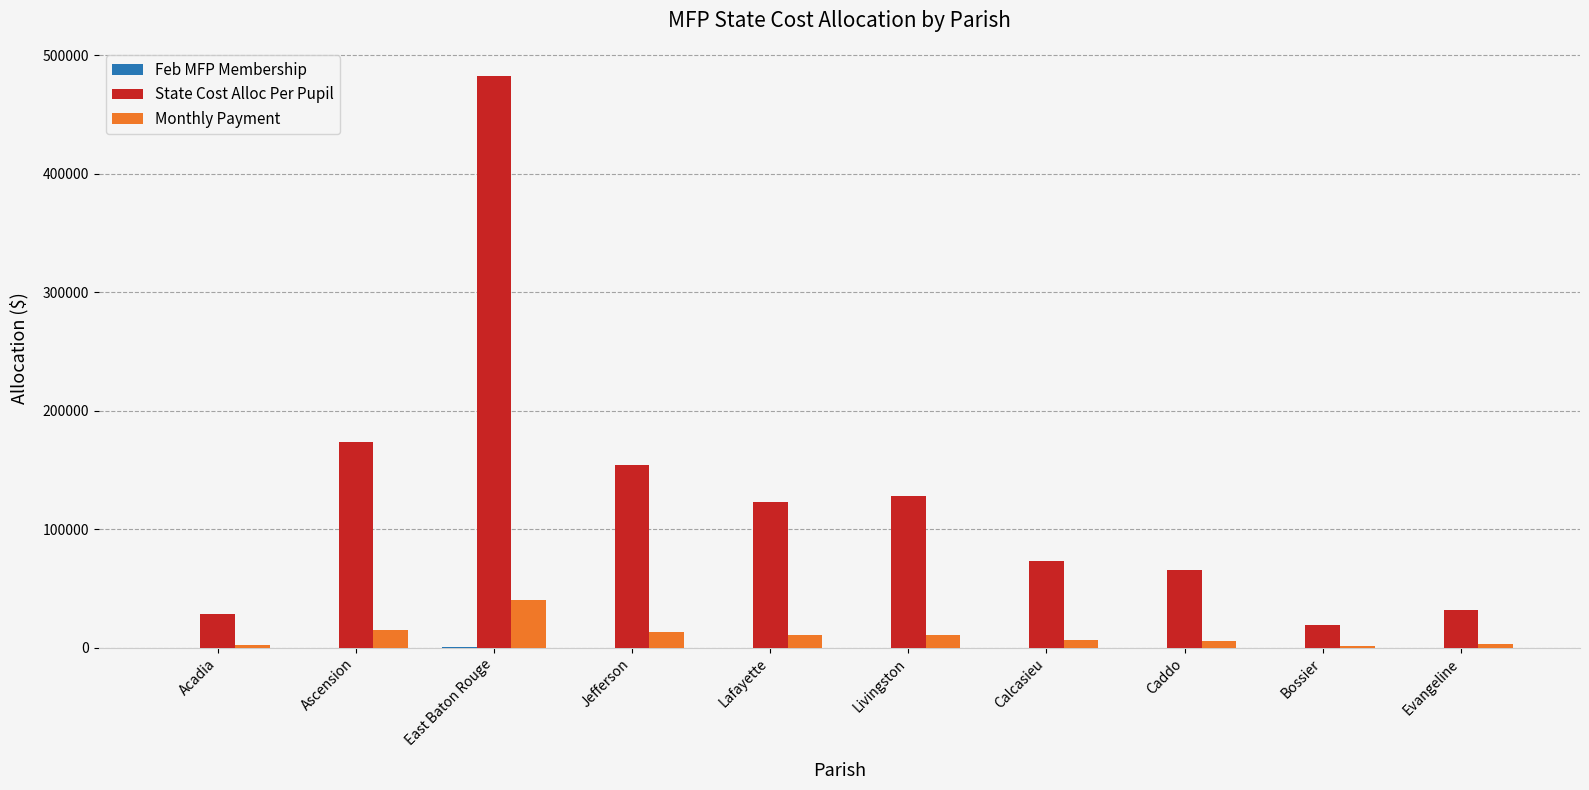

What is the sum of all State Cost Alloc Per Pupil values?

1278867